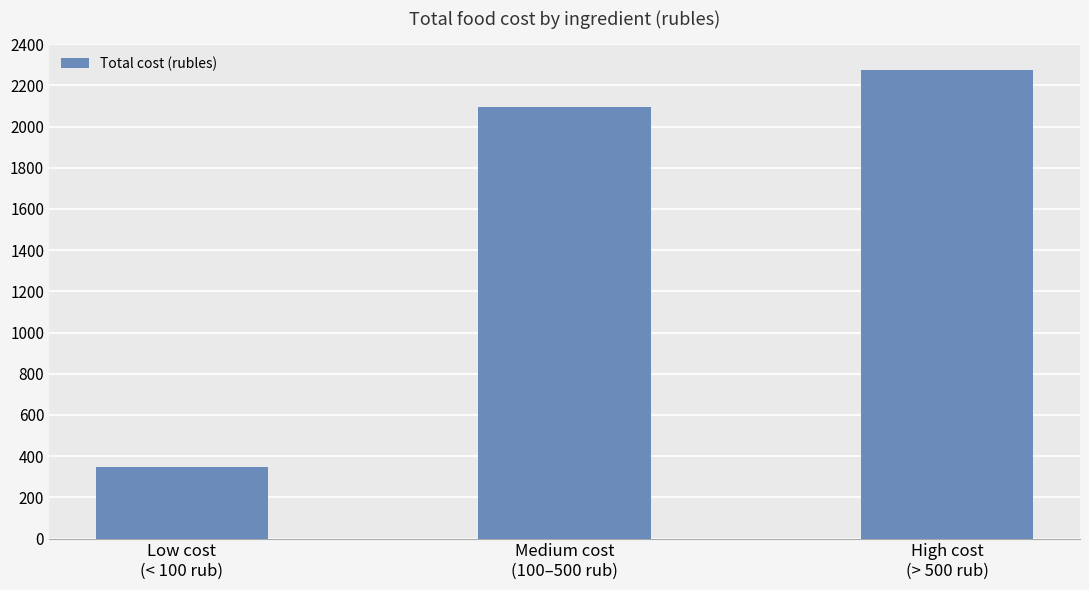

What is the difference between the maximum and second lowest values?

180.5